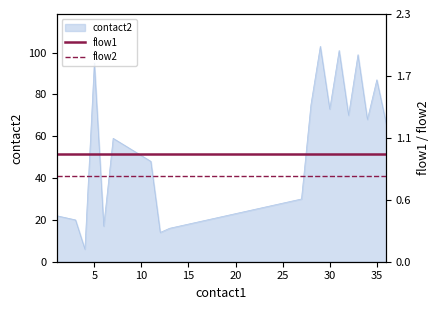

True or false: flow1 and flow2 cross at least once.

False